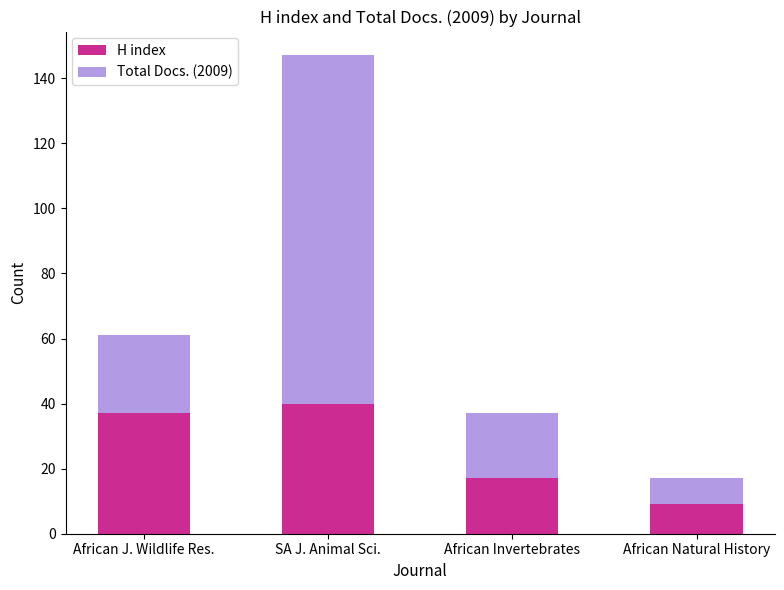

At which label does H index reach its minimum?

African Natural History